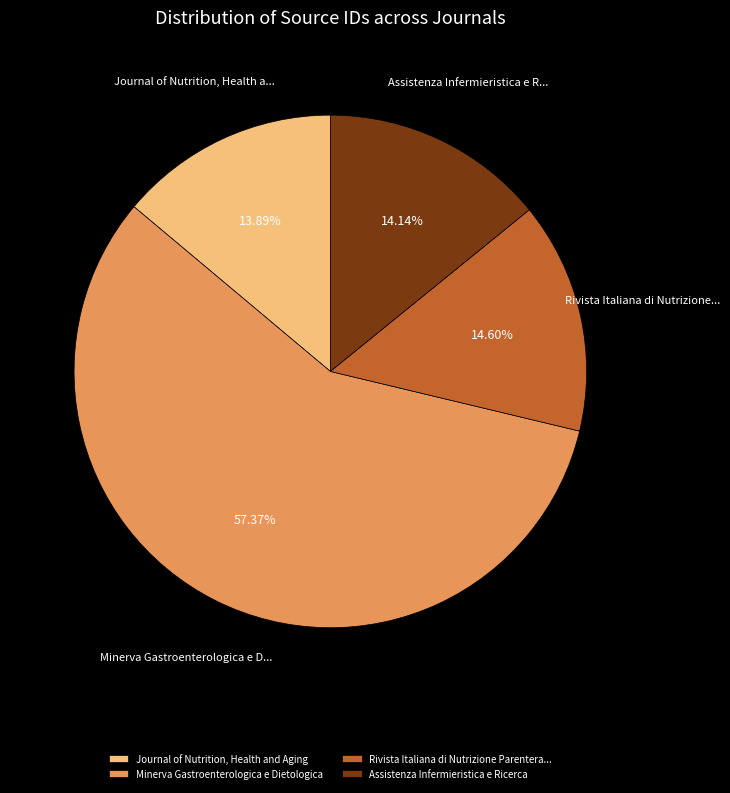

Is it true that Minerva Gastroenterologica e Dietologica is 57% of the pie?

True